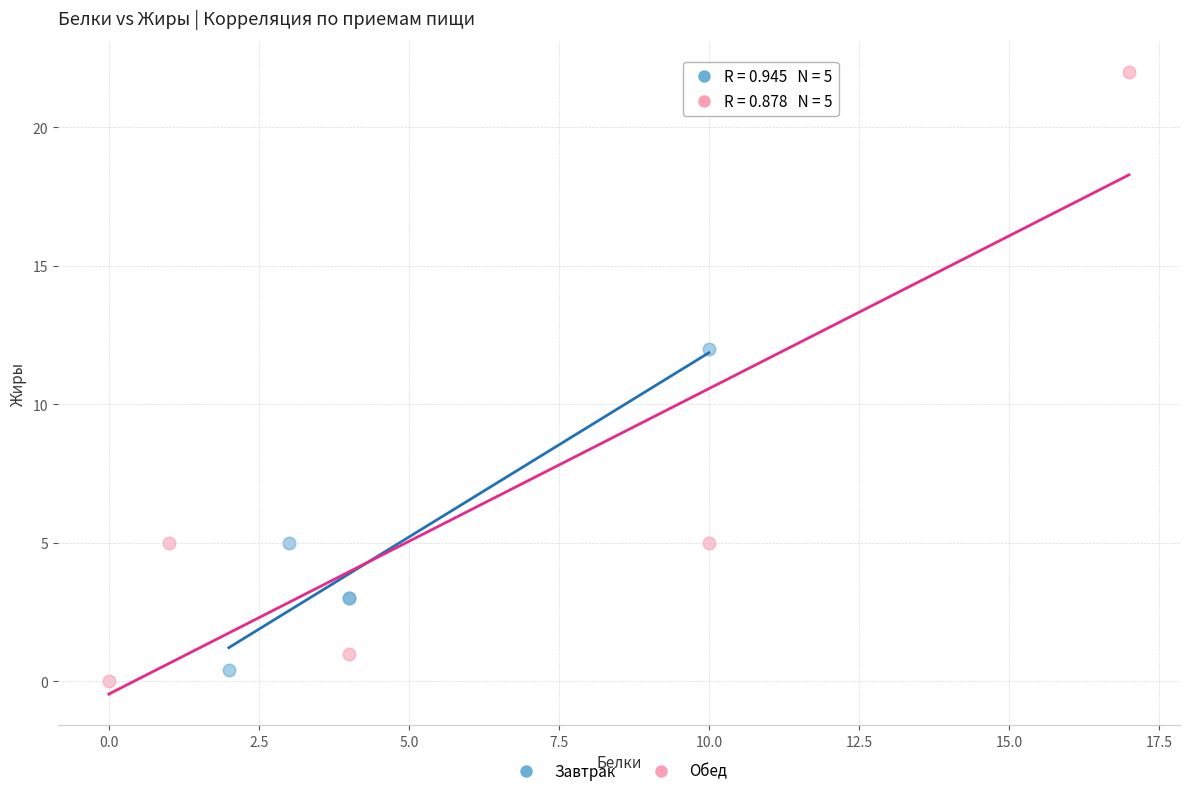

Which series has the widest spread of Y values?

Обед